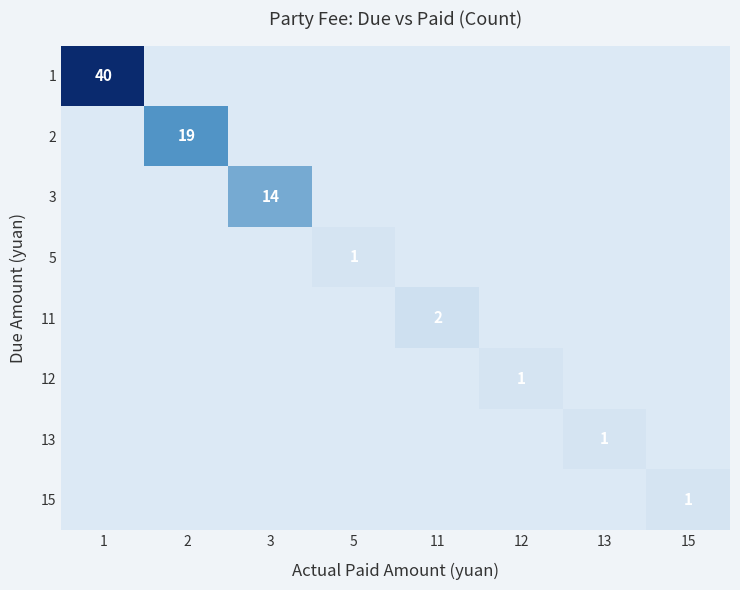

True or false: 11 has a value of 0 at 3.

True